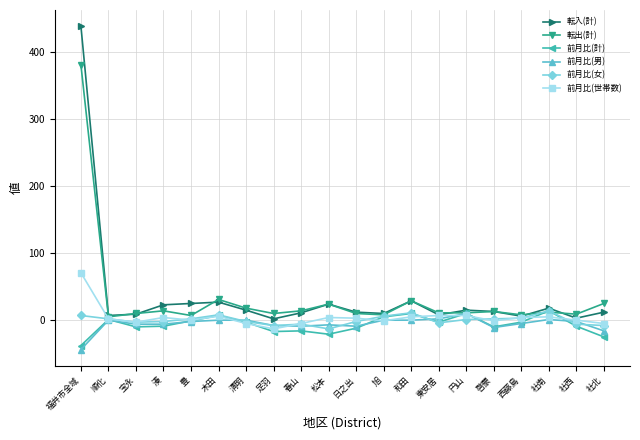

Between 豊 and 東安居, which series saw the biggest shift?

転入(計)